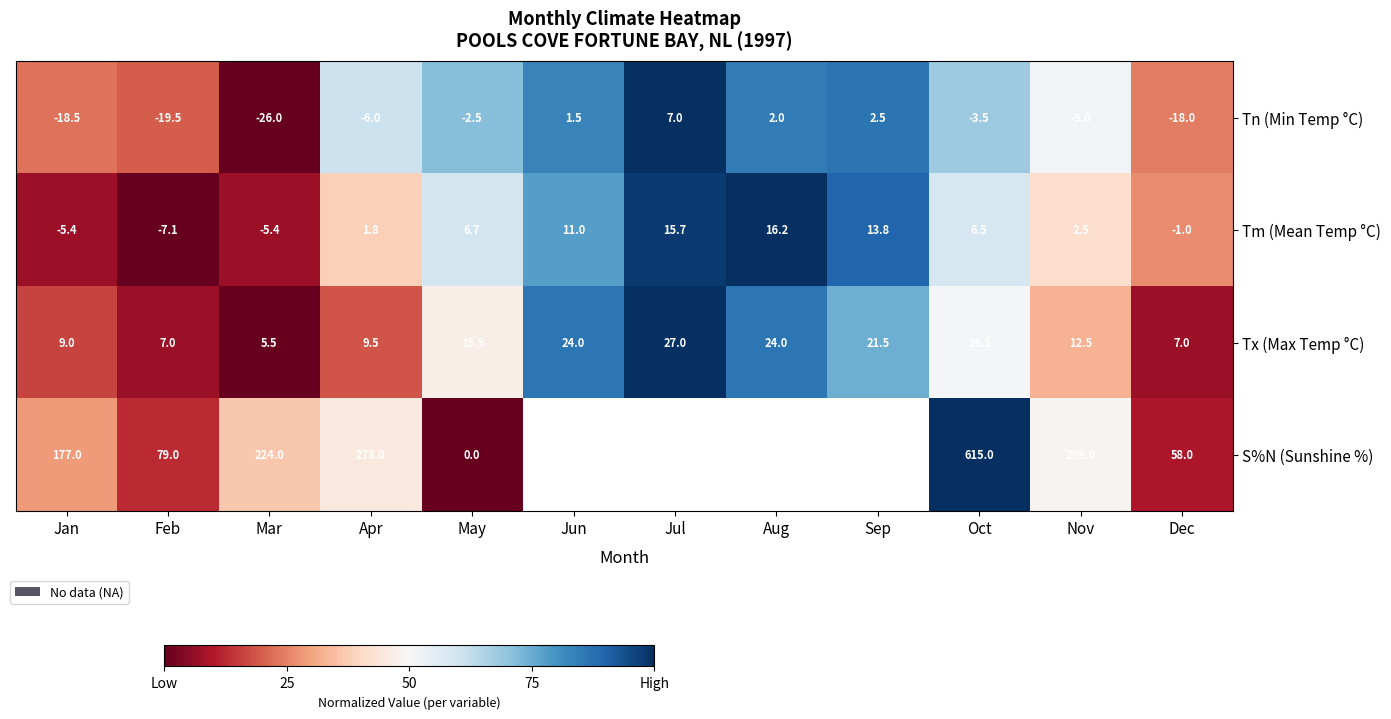

Is it true that Tn (Min Temp °C) equals 0.1 at Jan?

False